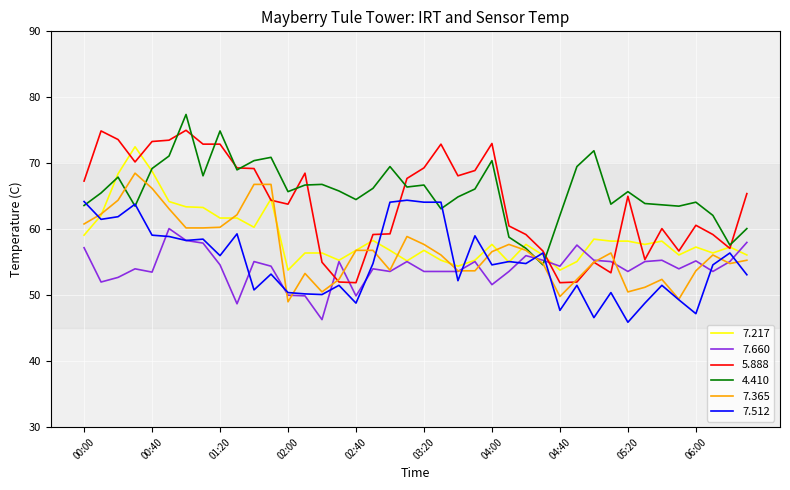

What is the difference between the second highest and minimum values in the 4.410 series?

20.3